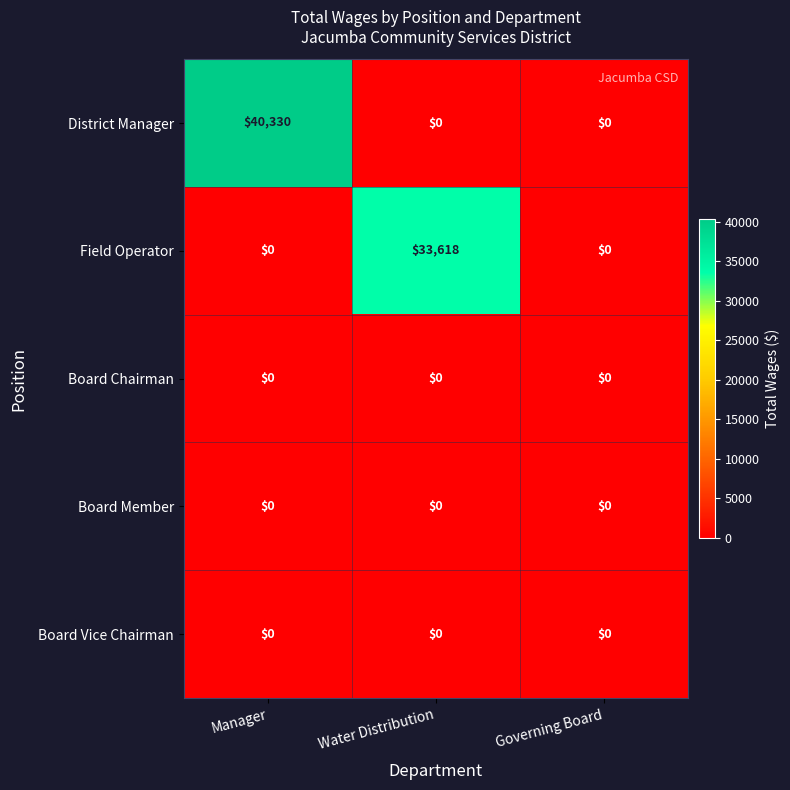

Reading left to right, what are all the values shown in this chart?

District Manager: 40330	0	0
Field Operator: 0	33618	0
Board Chairman: 0	0	0
Board Member: 0	0	0
Board Vice Chairman: 0	0	0